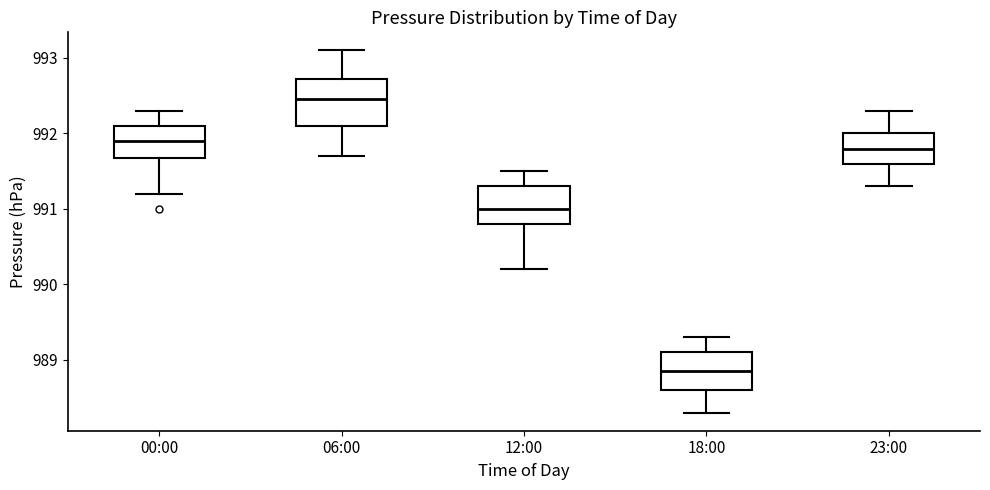

Where does the median line of the box for 12:00 sit on the y-axis? The values are not printed on the chart, so give them approximately, as read against the axis.

991.0